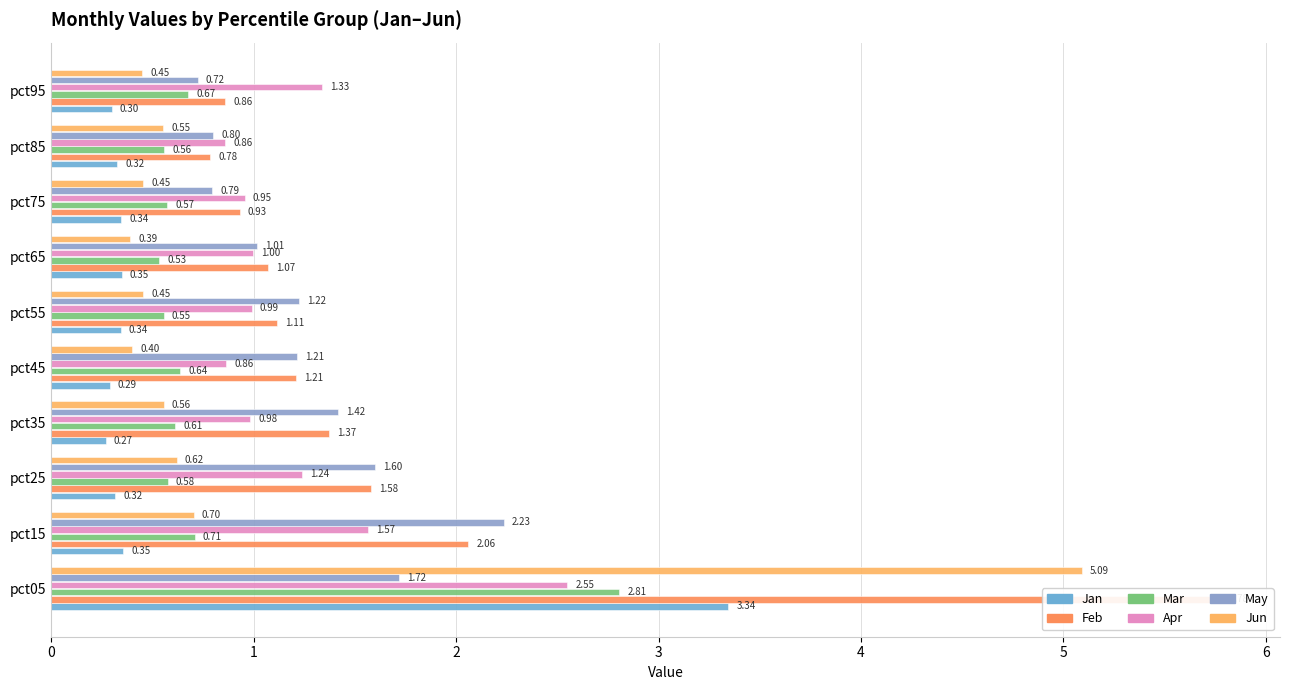

How many data points does each series have?

10